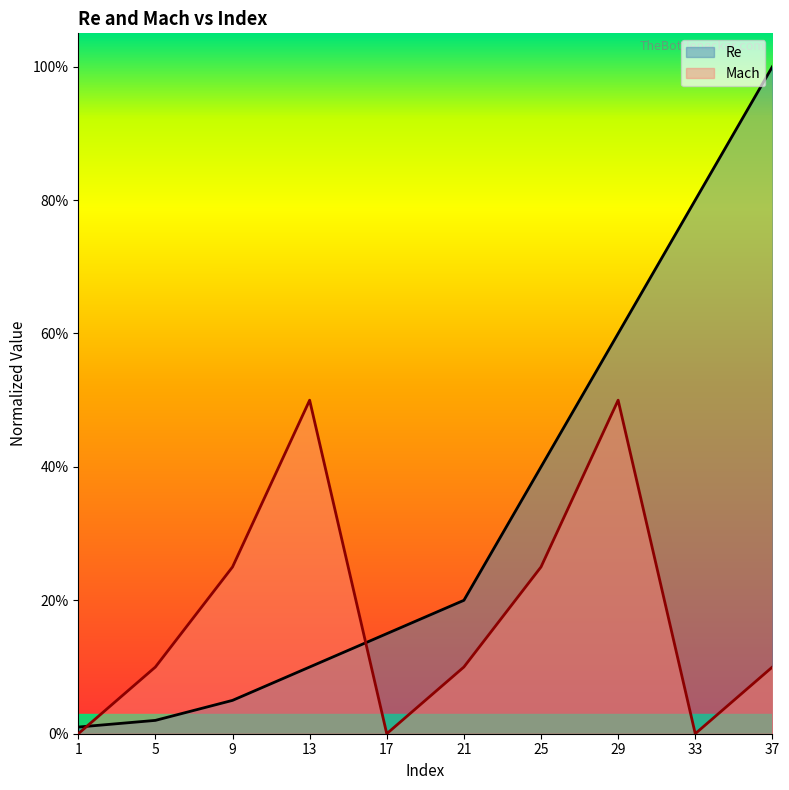

What is the difference between the maximum and minimum values in the Mach series?

0.5